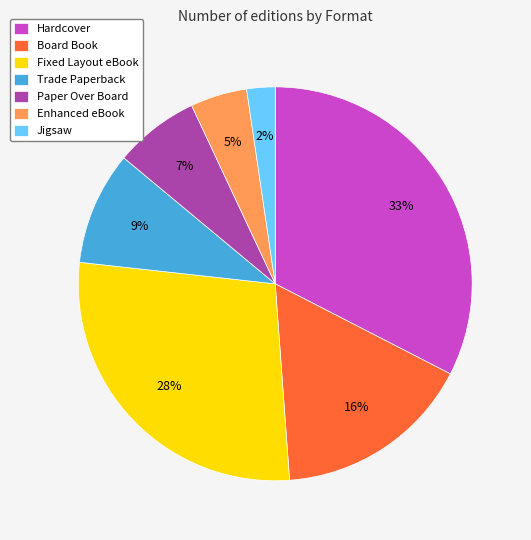

Does Paper Over Board account for over 50% of the chart?

No